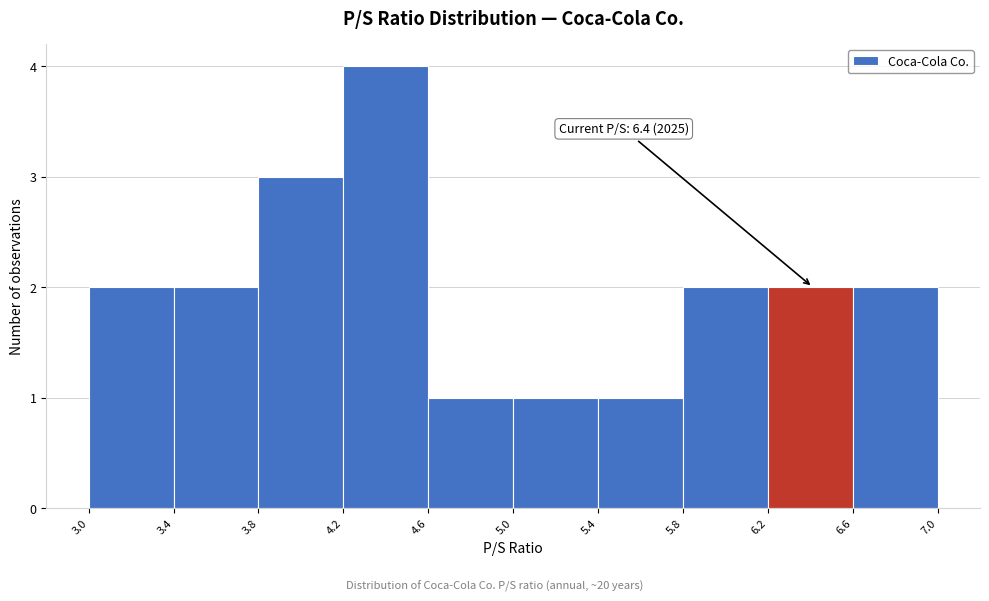

Which range on the x-axis has the tallest bar?

4.2 to 4.6